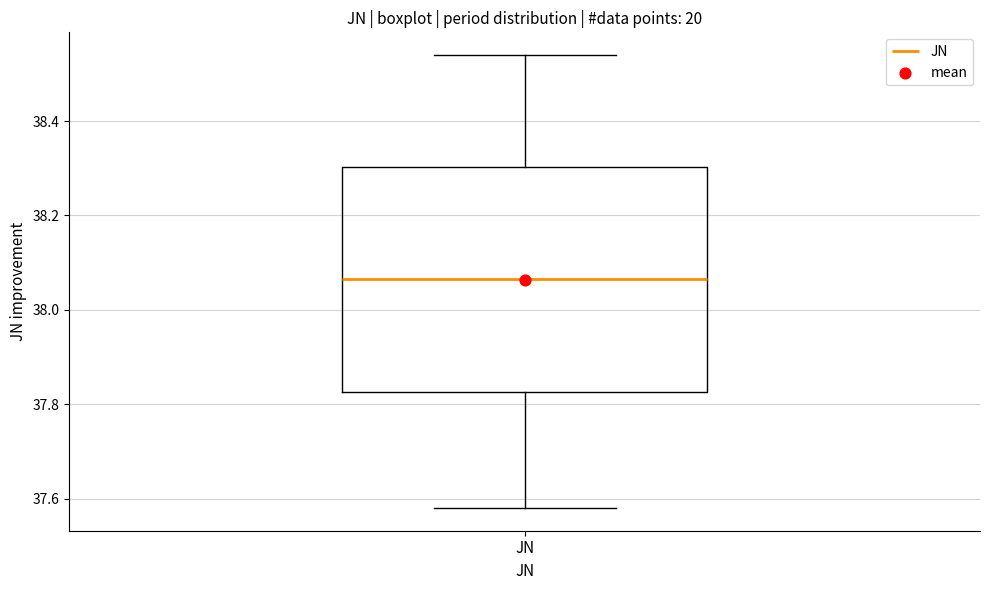

Where does the upper whisker of the box for JN end on the y-axis? The values are not printed on the chart, so give them approximately, as read against the axis.

38.54